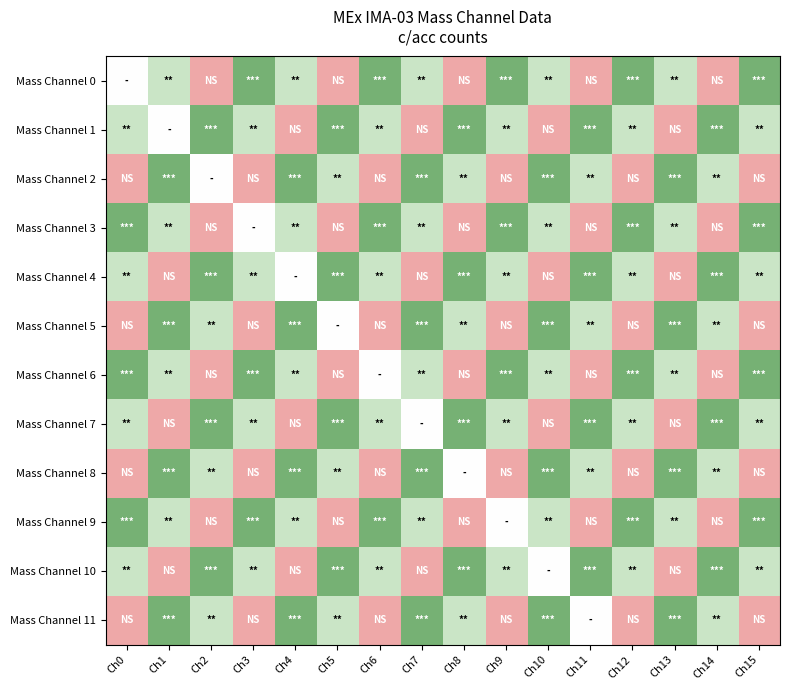

What is the spread (max minus min) of values at Ch12?

0.6